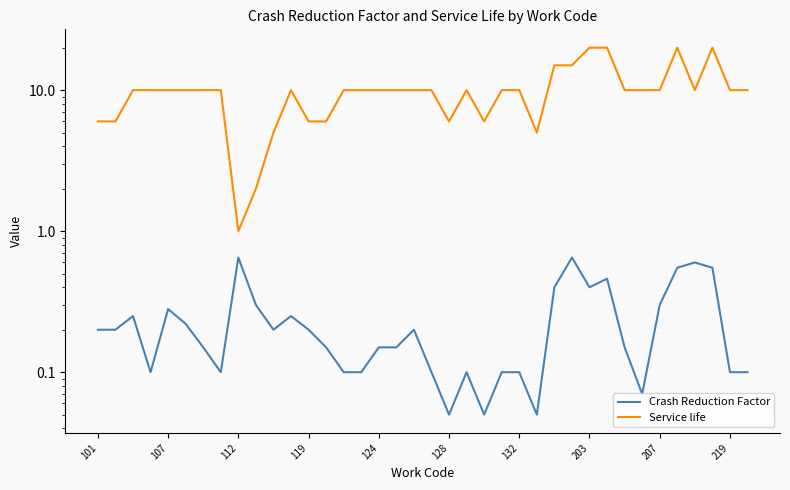

What is the label of the 14th point from the left?

13